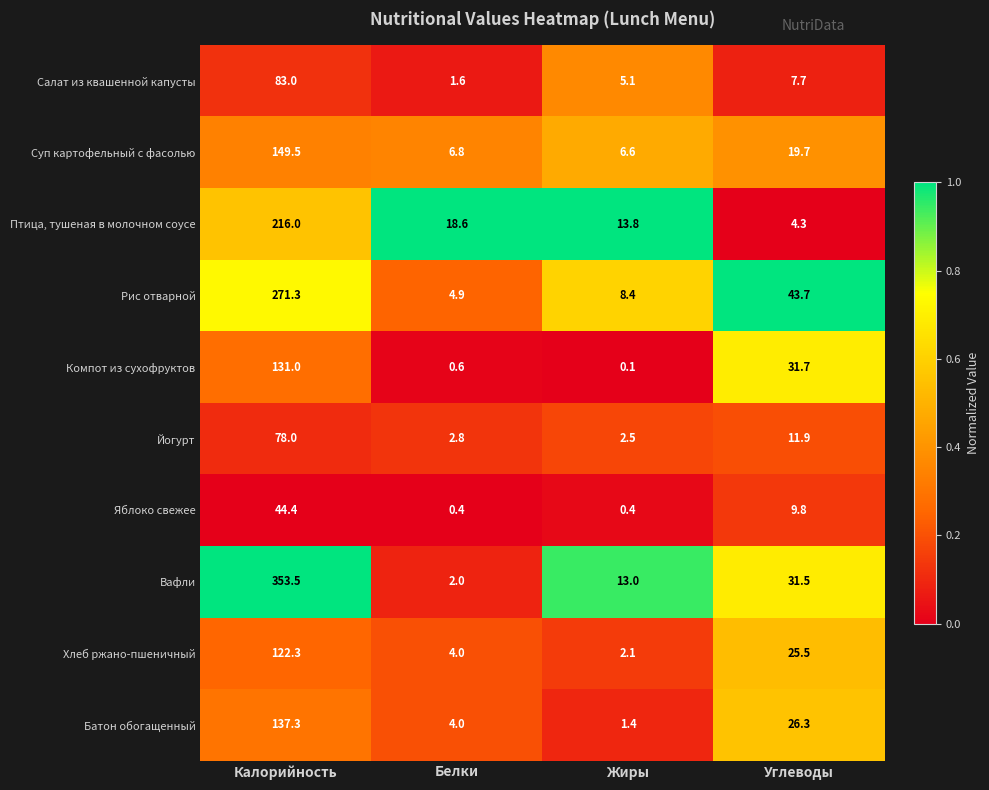

What is the sum of all Рис отварной values?

328.3